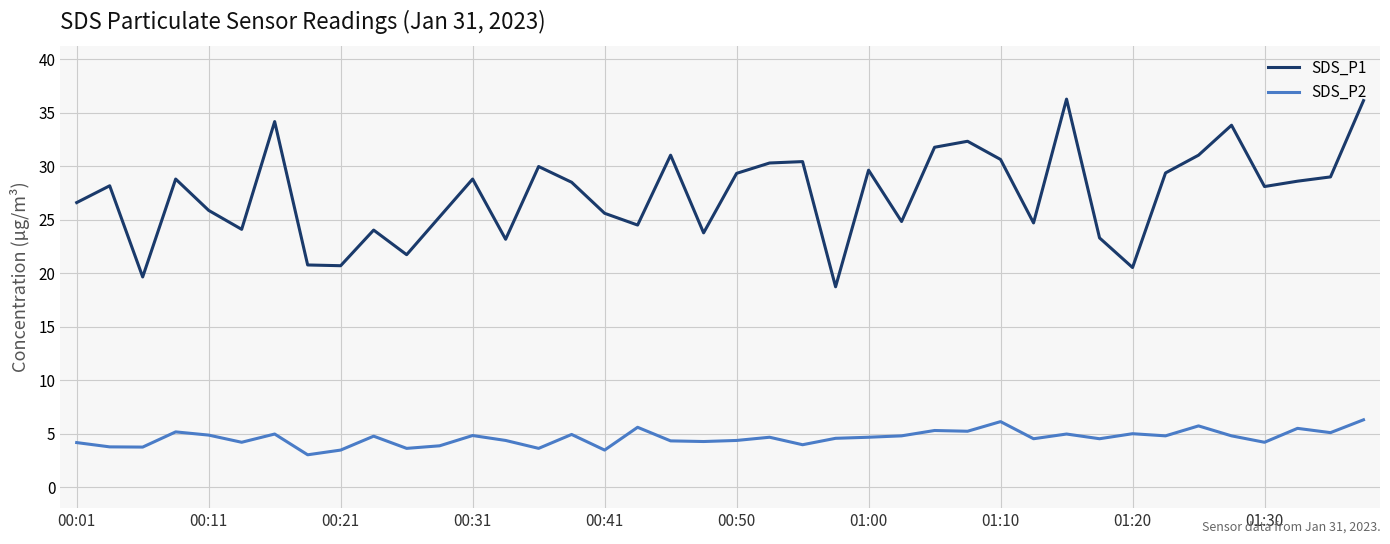

Which series has the widest spread of values?

SDS_P1